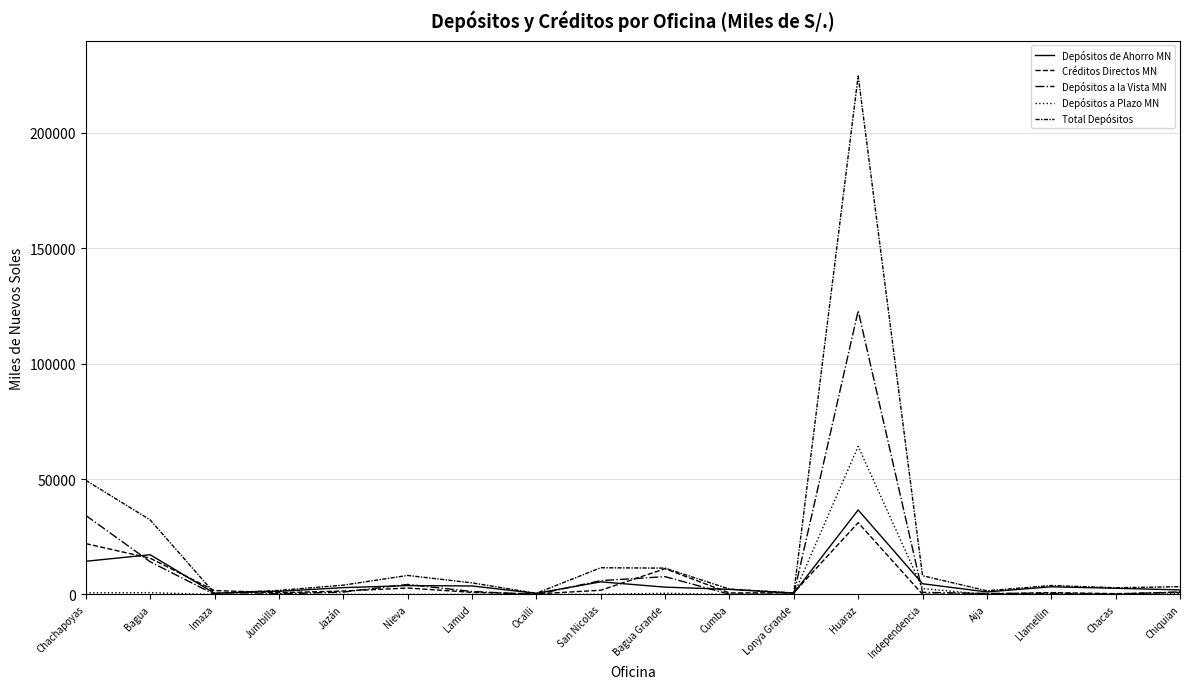

Reading left to right, what are all the values shown in this chart?

Depósitos de Ahorro MN: Chachapoyas=14381.6	Bagua=17223.2	Imaza=517.7	Jumbilla=1381.8	Jazán=2960.7	Nieva=3850.6	Lamud=3686.5	Ocalli=501.7	San Nicolas=5475.9	Bagua Grande=3179.1	Cumba=2216.7	Lonya Grande=575.8	Huaraz=36621.1	Independencia=4651.0	Aija=1108.4	Llamellin=3338.5	Chacas=2688.2	Chiquian=1986.1
Créditos Directos MN: Chachapoyas=22032.3	Bagua=15723.6	Imaza=1697.7	Jumbilla=778.7	Jazán=1486.6	Nieva=2797.8	Lamud=921.3	Ocalli=244.1	San Nicolas=1831.6	Bagua Grande=11167.0	Cumba=668.4	Lonya Grande=754.1	Huaraz=31104.9	Independencia=72.3	Aija=217.1	Llamellin=820.3	Chacas=352.9	Chiquian=872.1
Depósitos a la Vista MN: Chachapoyas=34260.6	Bagua=14181.6	Imaza=10.7	Jumbilla=318.0	Jazán=1039.3	Nieva=4358.7	Lamud=1291.2	Ocalli=0.0	San Nicolas=5992.0	Bagua Grande=7726.1	Cumba=120.3	Lonya Grande=104.3	Huaraz=122947.2	Independencia=917.1	Aija=467.8	Llamellin=485.7	Chacas=169.0	Chiquian=1118.1
Depósitos a Plazo MN: Chachapoyas=702.2	Bagua=786.5	Imaza=1.9	Jumbilla=69.3	Jazán=40.8	Nieva=33.8	Lamud=56.1	Ocalli=5.5	San Nicolas=98.6	Bagua Grande=509.3	Cumba=0.5	Lonya Grande=7.3	Huaraz=64175.4	Independencia=2556.0	Aija=22.7	Llamellin=51.6	Chacas=54.3	Chiquian=276.4
Total Depósitos: Chachapoyas=49471.4	Bagua=32320.9	Imaza=530.2	Jumbilla=1769.2	Jazán=4040.7	Nieva=8243.0	Lamud=5033.8	Ocalli=507.2	San Nicolas=11582.5	Bagua Grande=11419.5	Cumba=2337.5	Lonya Grande=687.5	Huaraz=224705.9	Independencia=8124.7	Aija=1599.0	Llamellin=3875.8	Chacas=2911.5	Chiquian=3381.2